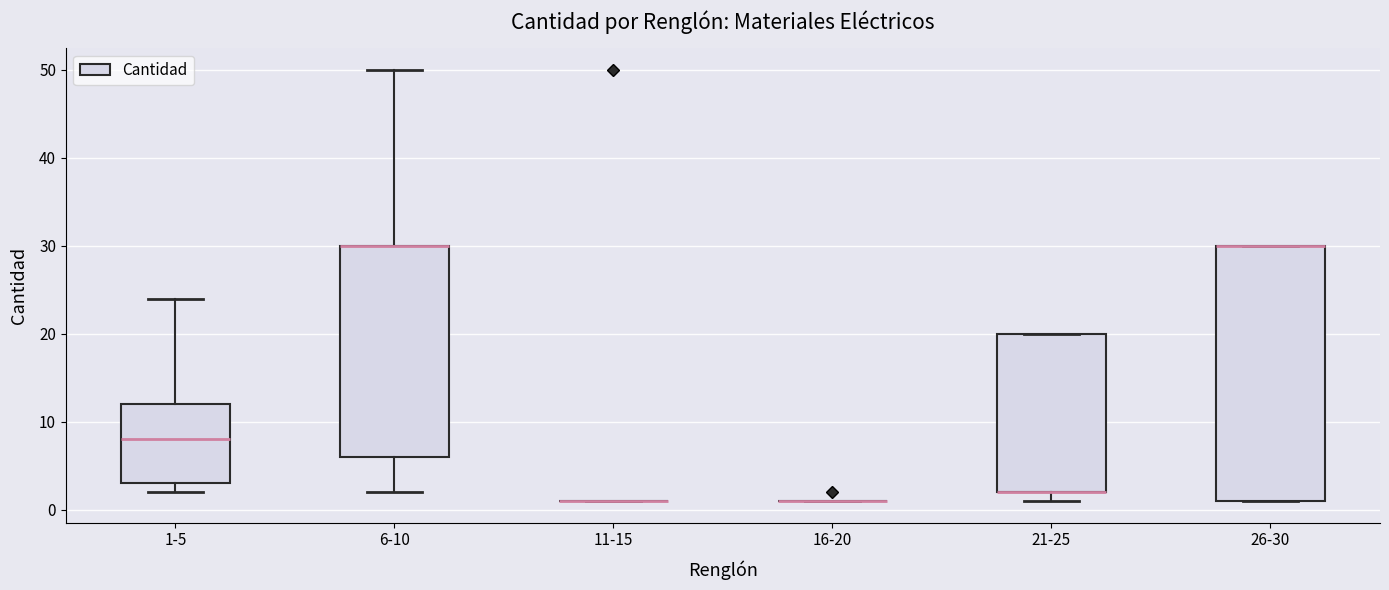

Reading left to right, read every box against the y-axis: the position of its median line, the range the box covers, and the ends of its whiskers. The values are not printed on the chart, so give them approximately, as read against the axis.

1-5: median 8, box 3 to 12, whiskers 2 to 24
6-10: median 30 (drawn on the box's upper edge), box 6 to 30, whiskers 2 to 50
11-15: box collapsed to a line at 1, whiskers 1 to 1
16-20: box collapsed to a line at 1, whiskers 1 to 1
21-25: median 2 (drawn on the box's lower edge), box 2 to 20, whiskers 1 to 20
26-30: median 30 (drawn on the box's upper edge), box 1 to 30, whiskers 1 to 30